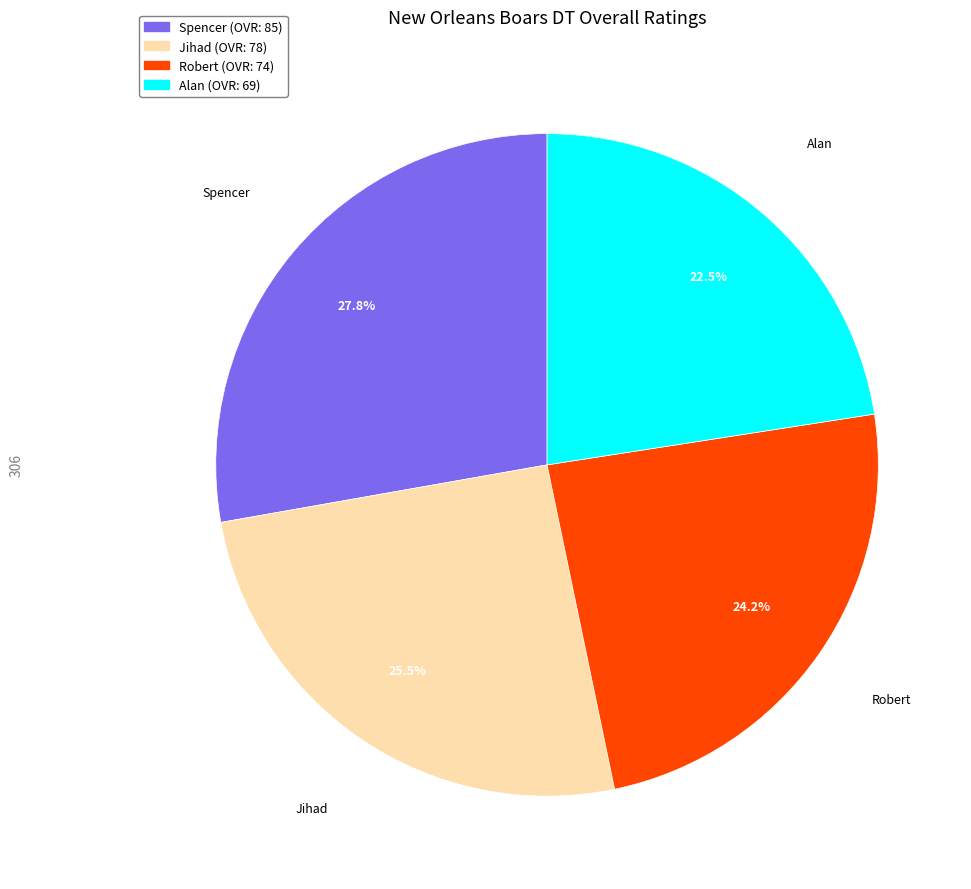

Is there any slice that represents more than half of the pie?

No